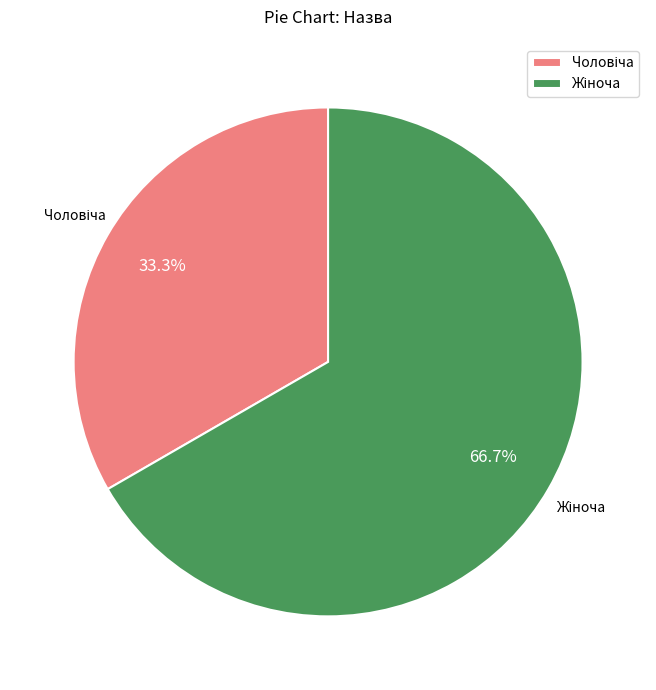

Does any single category account for the majority?

Yes